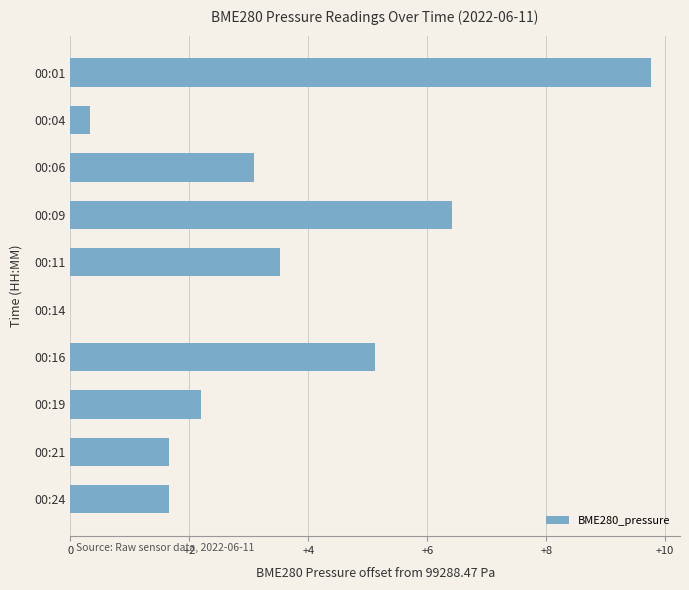

Are the bars horizontal?

Yes